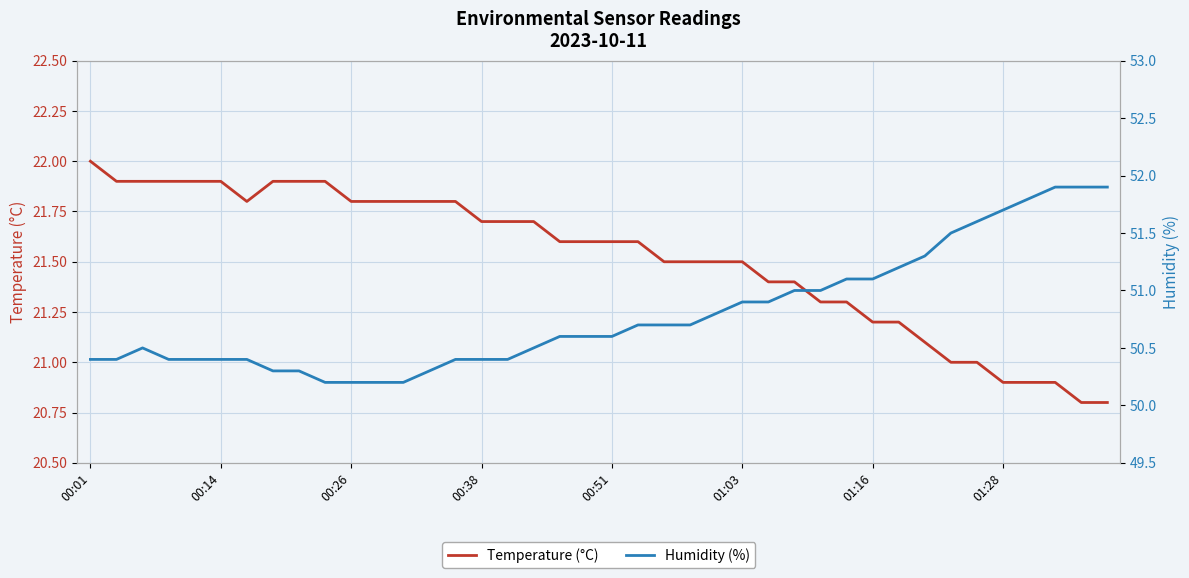

What is the difference between the Temperature (°C) values at 13 and 38?

1.0